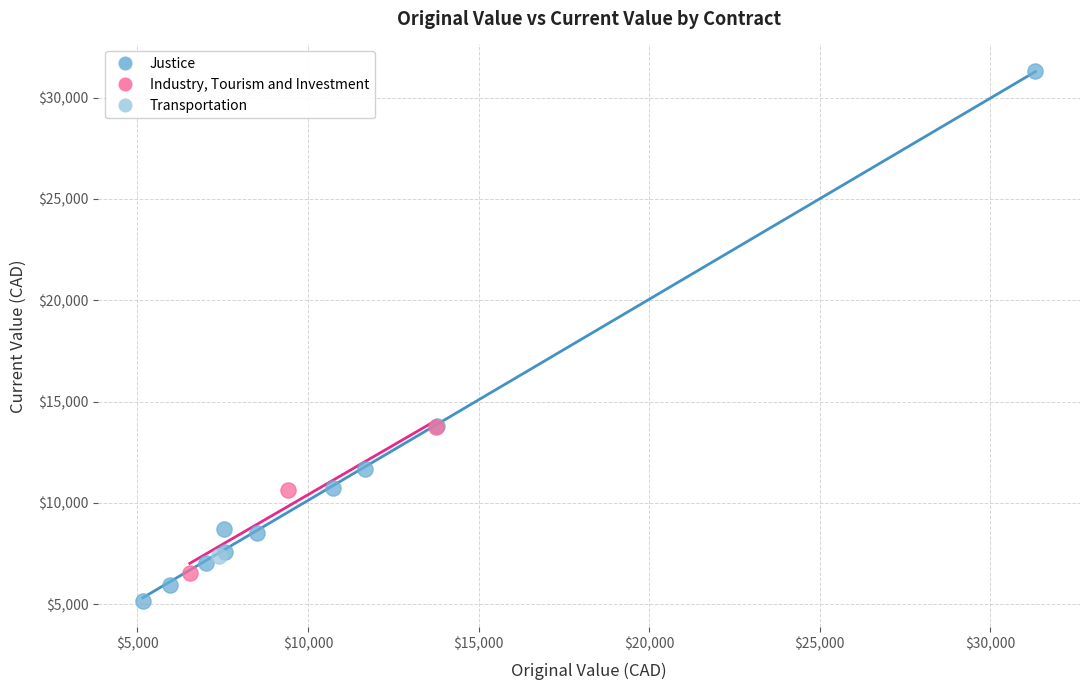

What are all the series names shown in the legend?

Justice, Industry, Tourism and Investment, Transportation